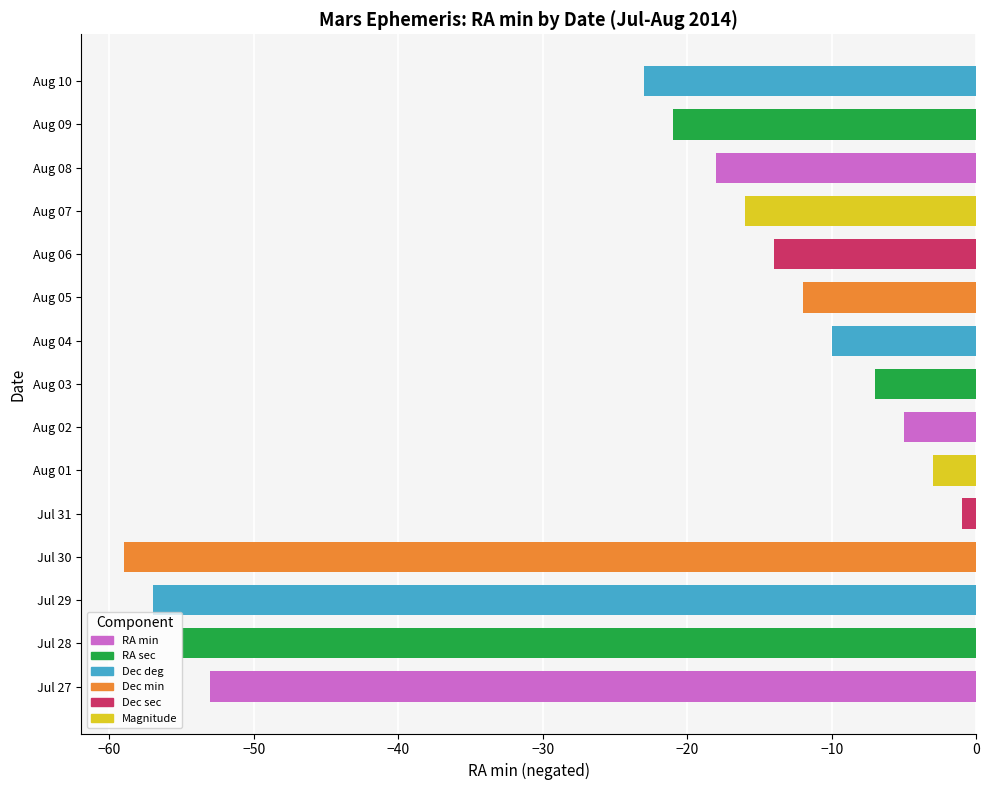

Read the value at Jul 28, to the nearest 5.

-55